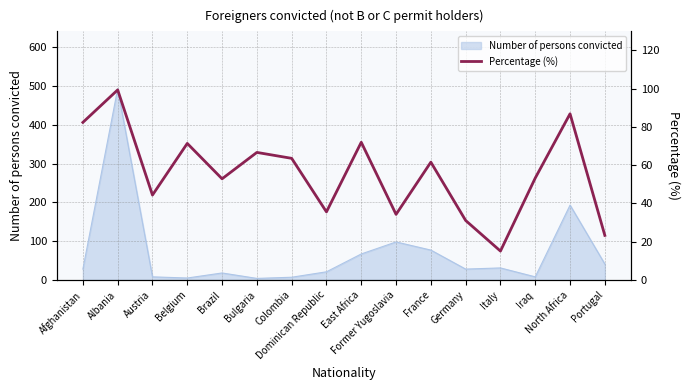

How many interior local valleys (lower than both neighbors) does the data have?

5